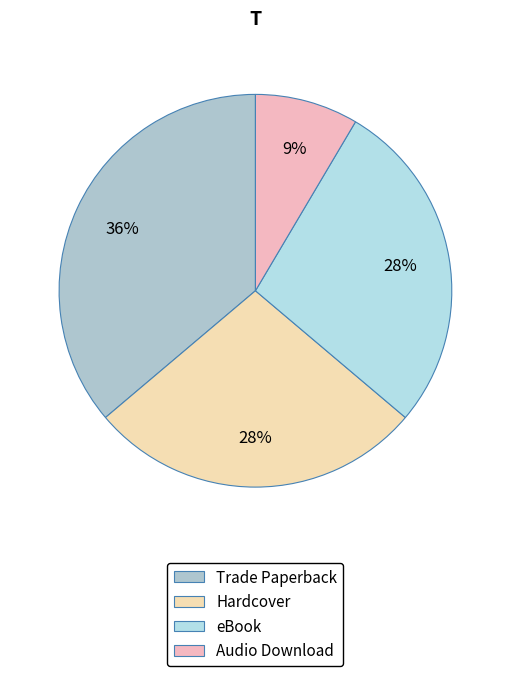

What percentage is the Trade Paperback slice, to the nearest percent?

36%